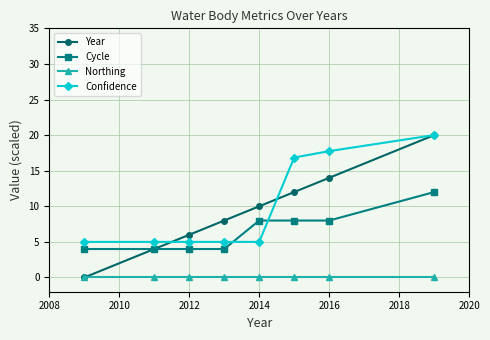

True or false: Cycle and Northing cross at least once.

False